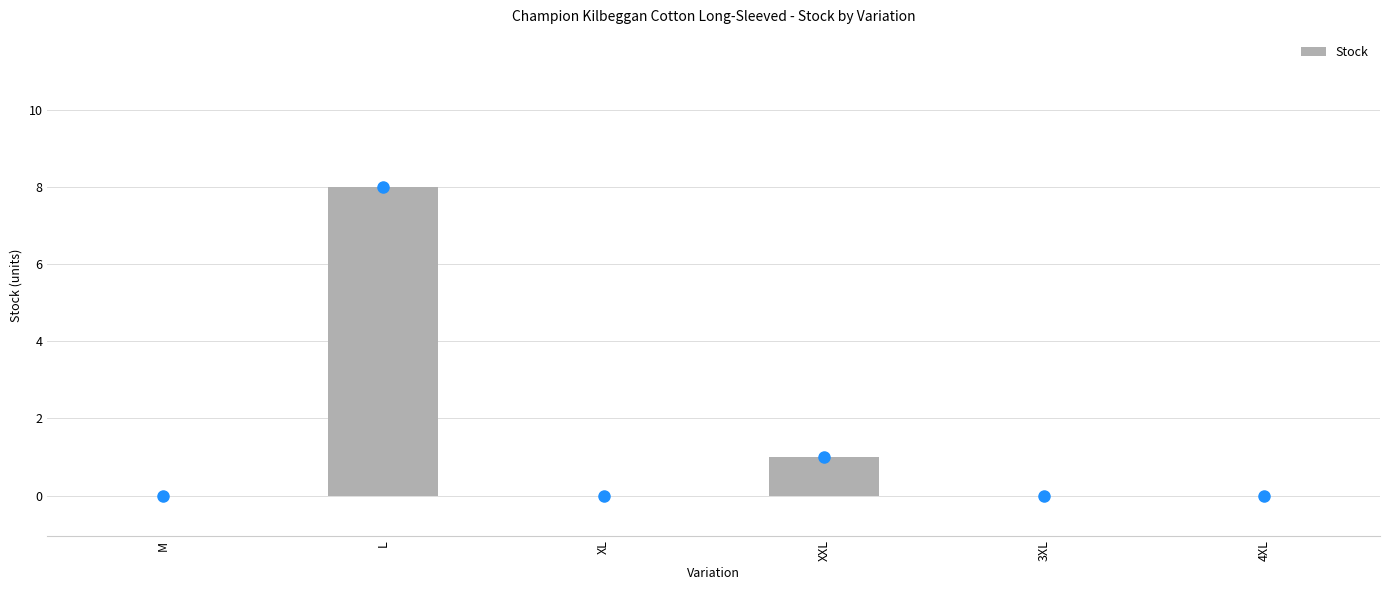

Reading left to right, extract all data points from this chart.

M=0	L=8	XL=0	XXL=1	3XL=0	4XL=0